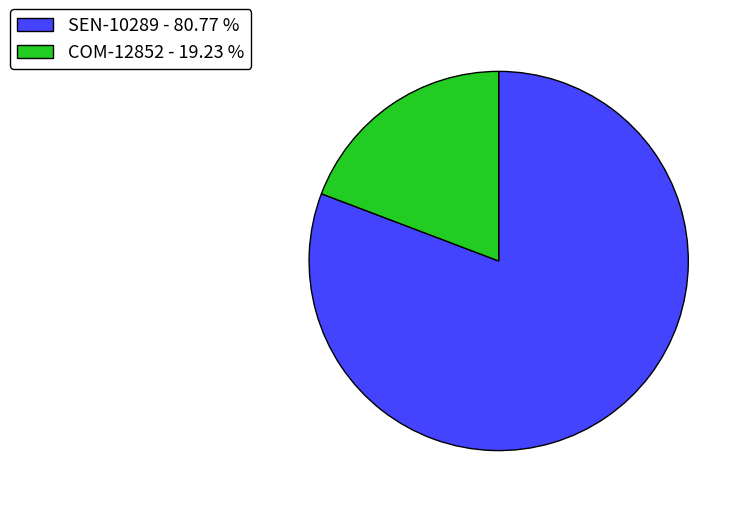

How many slices are in this pie chart?

2